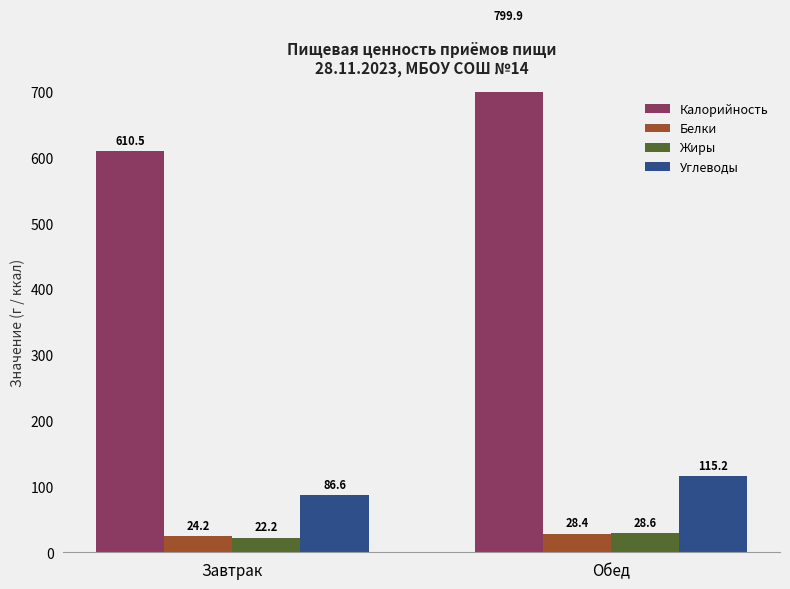

Reading left to right, transcribe all the data shown in this chart.

Калорийность: 610.5	799.9
Белки: 24.2	28.4
Жиры: 22.2	28.6
Углеводы: 86.6	115.2